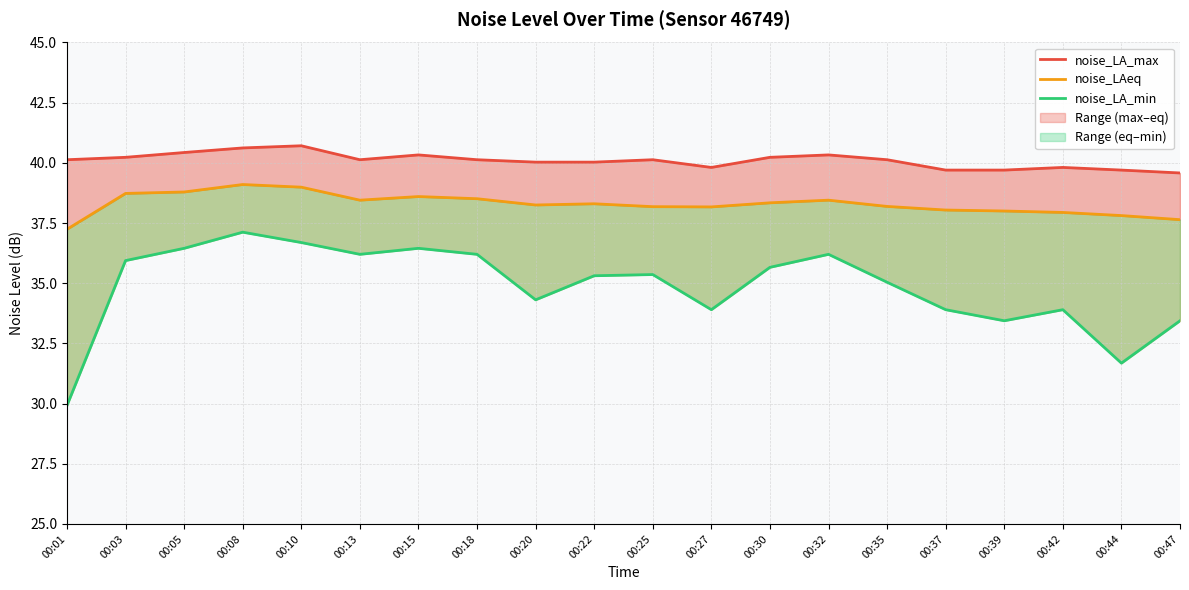

Is it true that noise_LAeq equals 21.9 at 00:25?

False